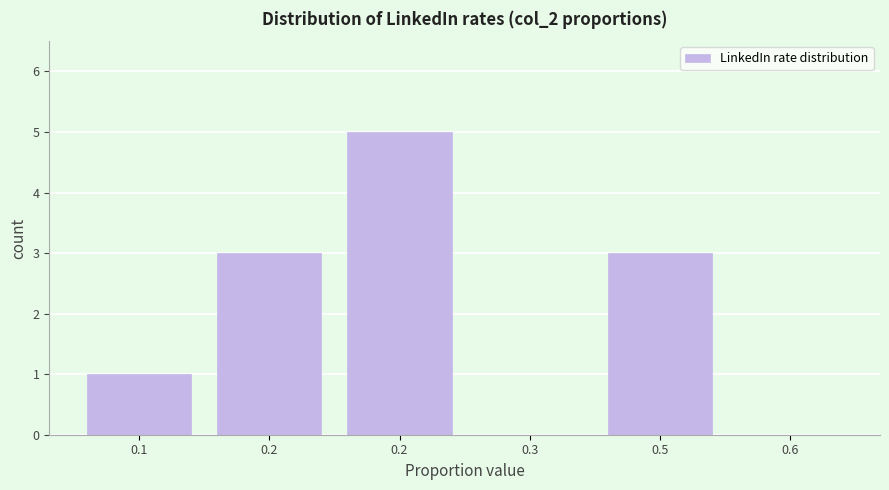

Are the bars horizontal?

No